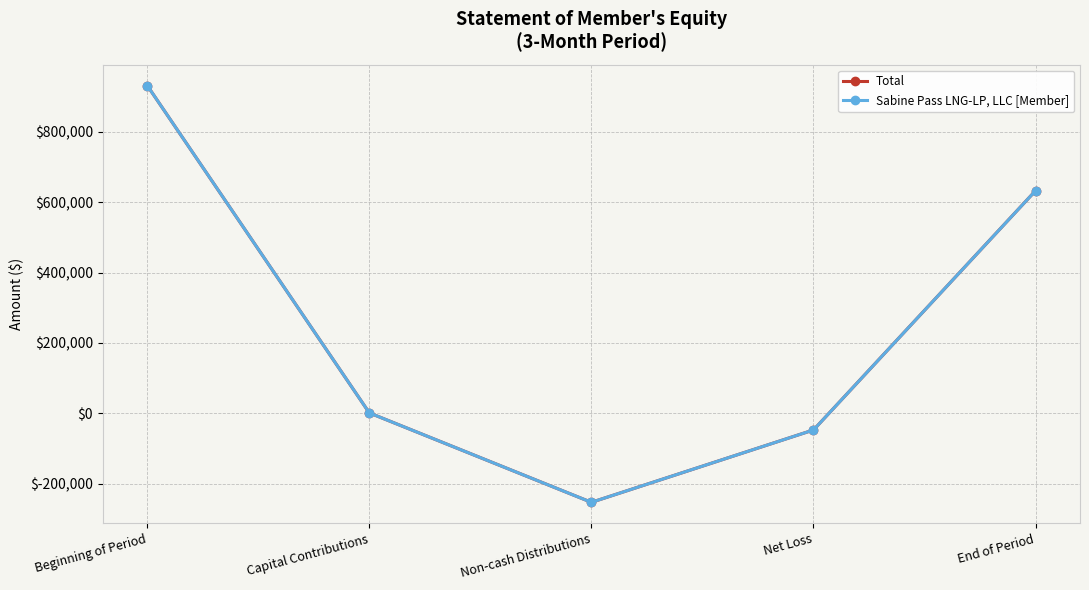

At which category does the chart reach its minimum across all series?

Non-cash Distributions